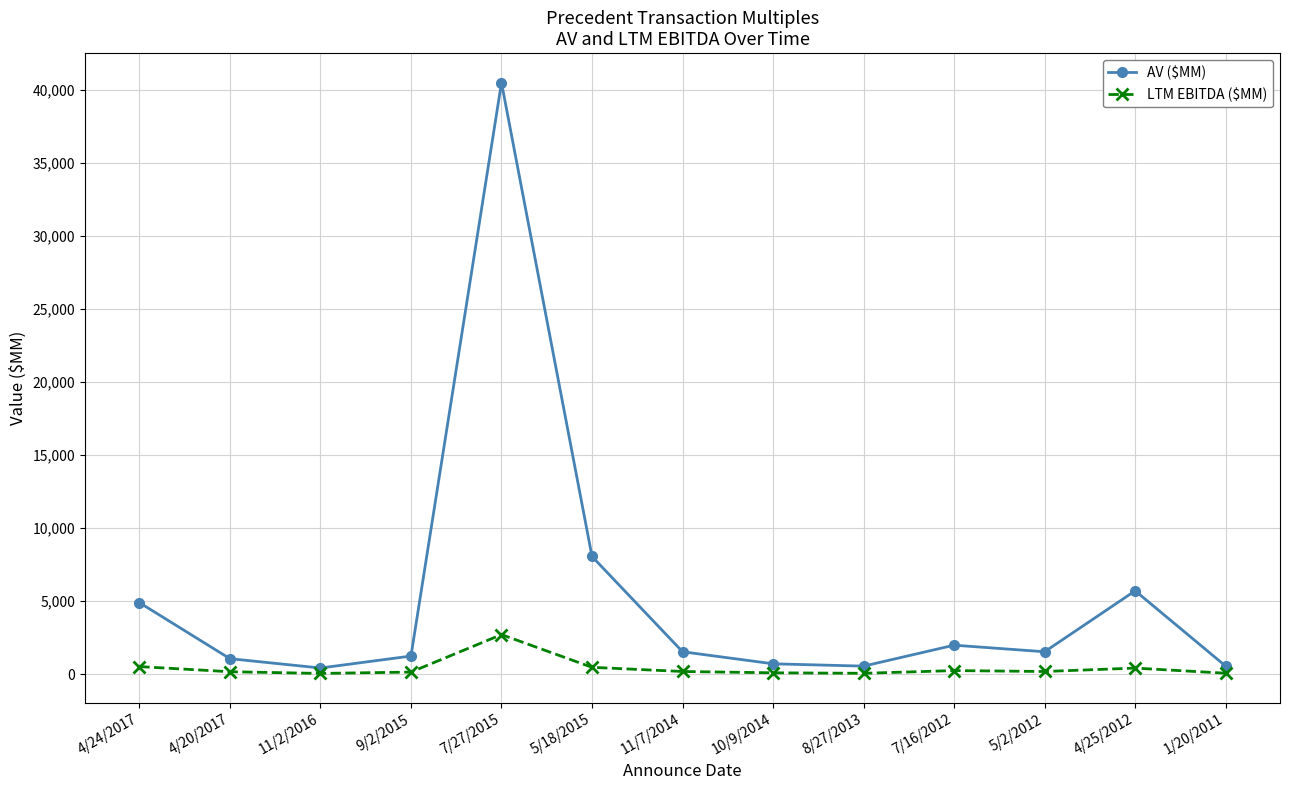

True or false: AV ($MM) has more than 1 points higher than both neighbors.

True